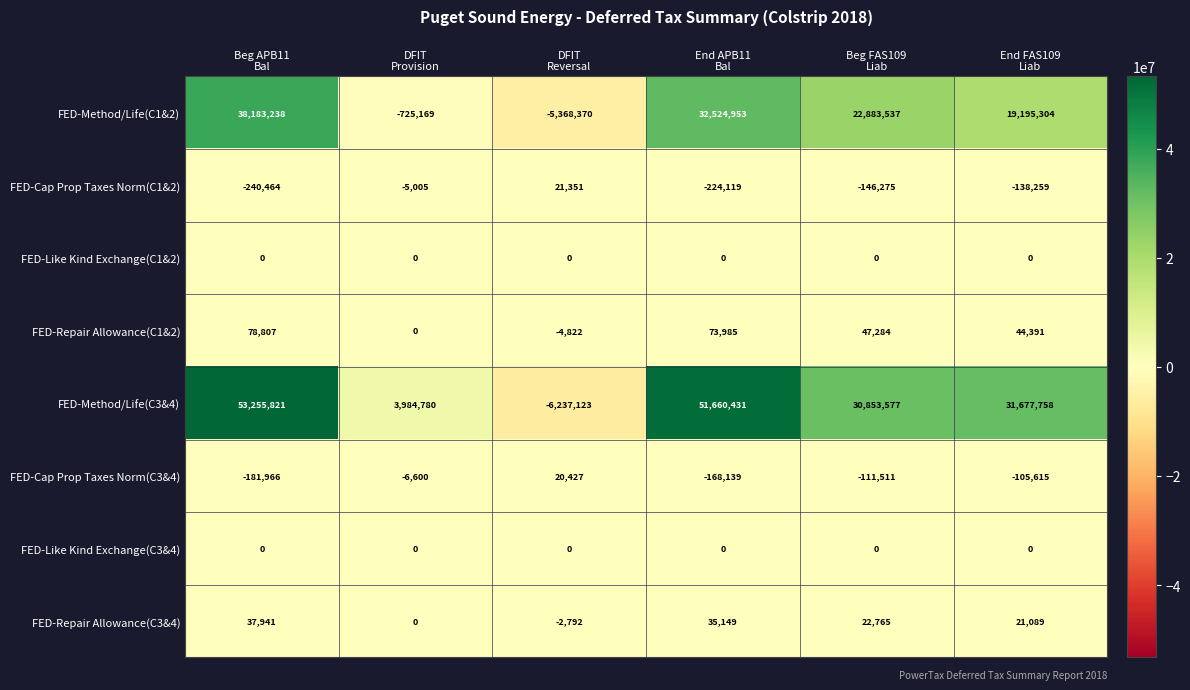

What is the difference between the second highest and second lowest values in the FED-Method/Life(C3&4) series?

47675651